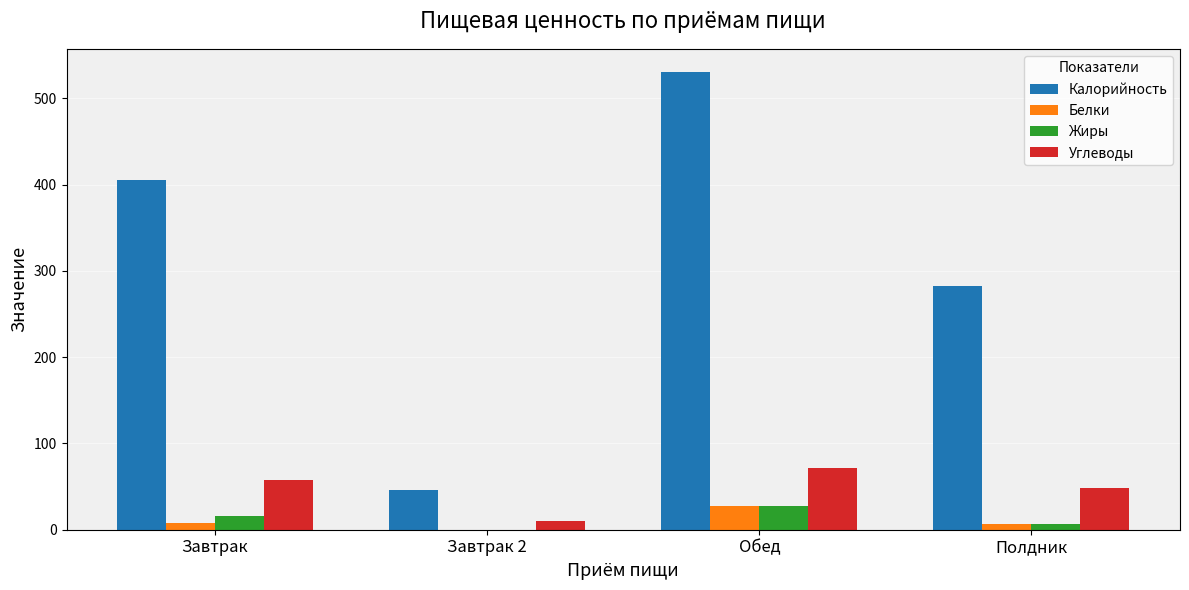

What is the maximum value shown in the chart?

531